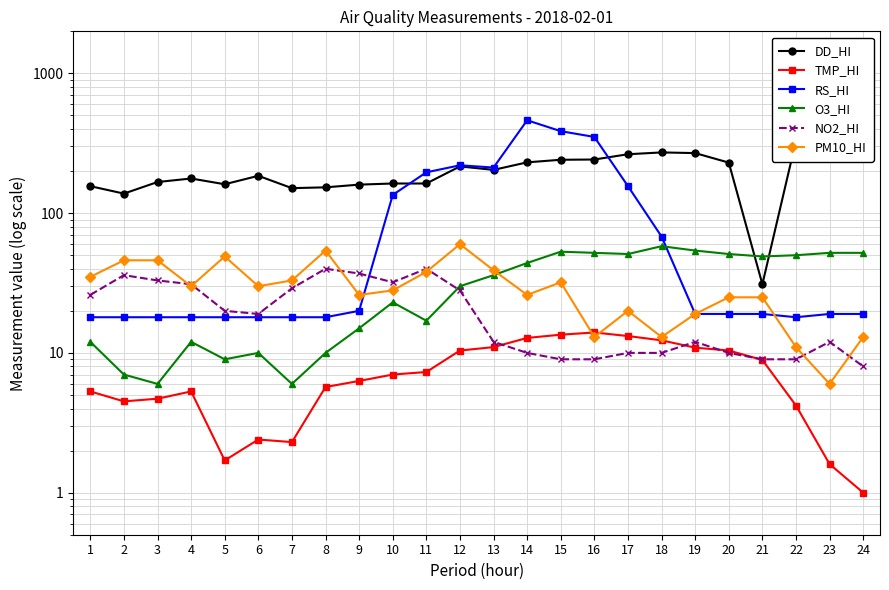

Reading left to right, list all the values displayed in this chart.

DD_HI: 156.0	138.0	167.0	177.0	161.0	185.0	151.0	153.0	160.0	163.0	163.0	216.0	204.0	231.0	241.0	242.0	264.0	272.0	269.0	230.0	31.0	330.0	317.0	355.0
TMP_HI: 5.3	4.5	4.7	5.3	1.7	2.4	2.3	5.7	6.3	7.0	7.3	10.4	11.0	12.8	13.5	14.0	13.2	12.3	10.9	10.4	8.9	4.2	1.6	1.0
RS_HI: 18.0	18.0	18.0	18.0	18.0	18.0	18.0	18.0	20.0	135.0	196.0	220.0	212.0	462.0	386.0	351.0	156.0	68.0	19.0	19.0	19.0	18.0	19.0	19.0
O3_HI: 12.0	7.0	6.0	12.0	9.0	10.0	6.0	10.0	15.0	23.0	17.0	30.0	36.0	44.0	53.0	52.0	51.0	58.0	54.0	51.0	49.0	50.0	52.0	52.0
NO2_HI: 26.0	36.0	33.0	31.0	20.0	19.0	29.0	40.0	37.0	32.0	40.0	28.0	12.0	10.0	9.0	9.0	10.0	10.0	12.0	10.0	9.0	9.0	12.0	8.0
PM10_HI: 35.0	46.0	46.0	30.0	49.0	30.0	33.0	54.0	26.0	28.0	38.0	60.0	39.0	26.0	32.0	13.0	20.0	13.0	19.0	25.0	25.0	11.0	6.0	13.0